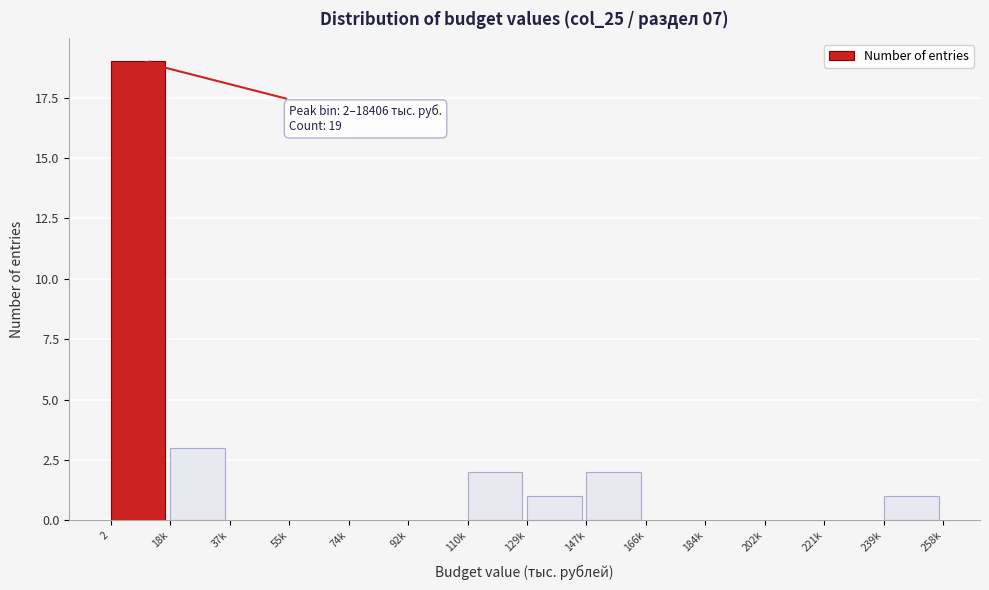

Reading left to right, transcribe all the data shown in this chart.

2=19	18k=3	37k=0	55k=0	74k=0	92k=0	110k=2	129k=1	147k=2	166k=0	184k=0	202k=0	221k=0	239k=1